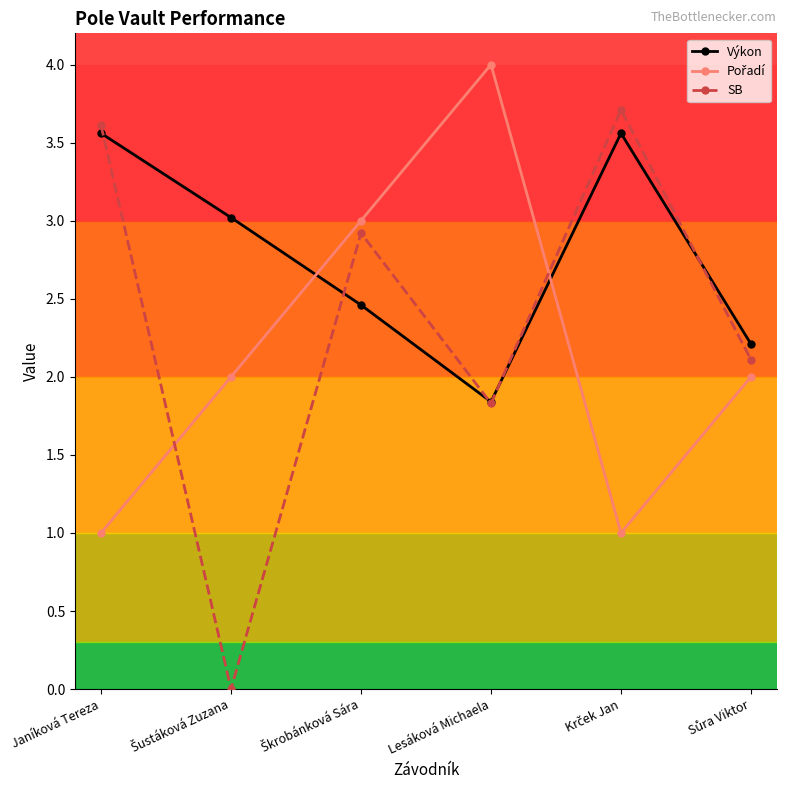

Which series has the largest total across all categories?

Výkon